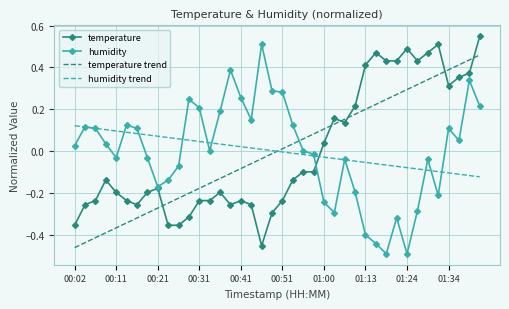

What are all the series names shown in the legend?

temperature, humidity, temperature trend, humidity trend